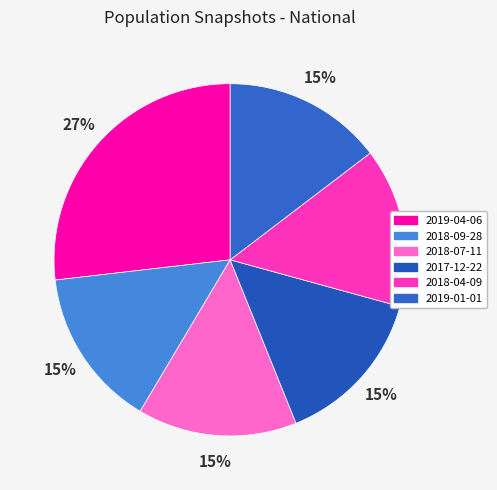

Approximately how many times larger is the value at 2018-09-28 compared to 2019-04-06?

0.5